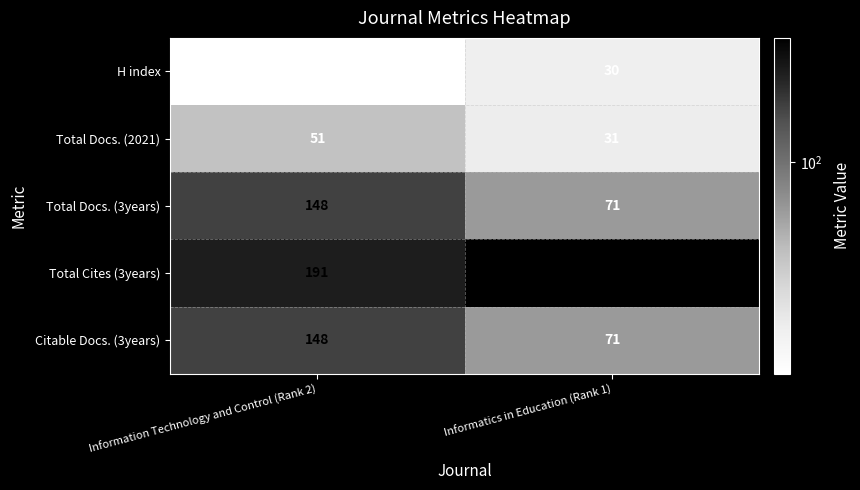

At which category is the sum across all series the highest?

Information Technology and Control (Rank 2)